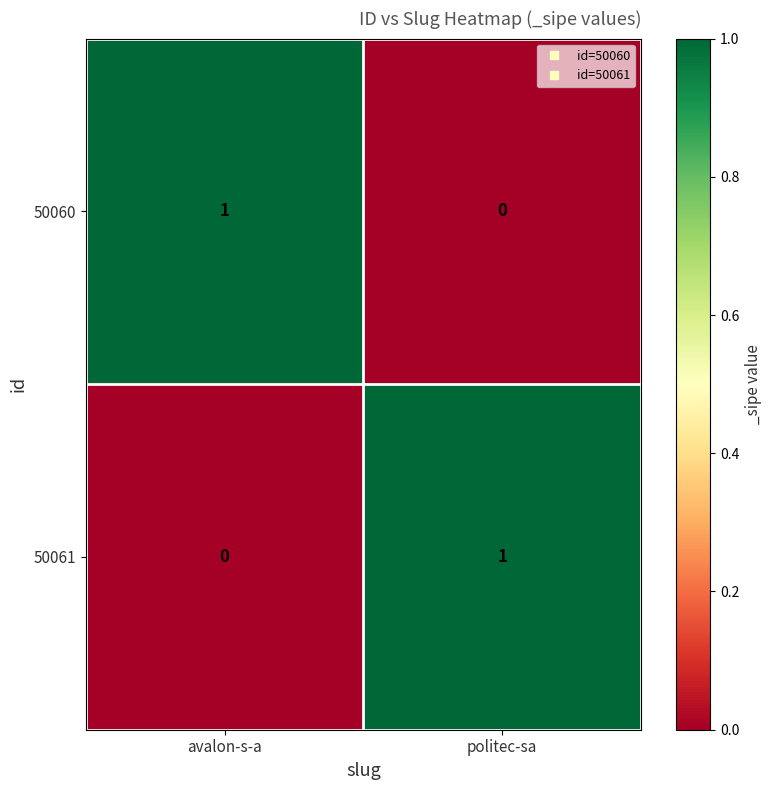

What is the greatest value displayed?

1